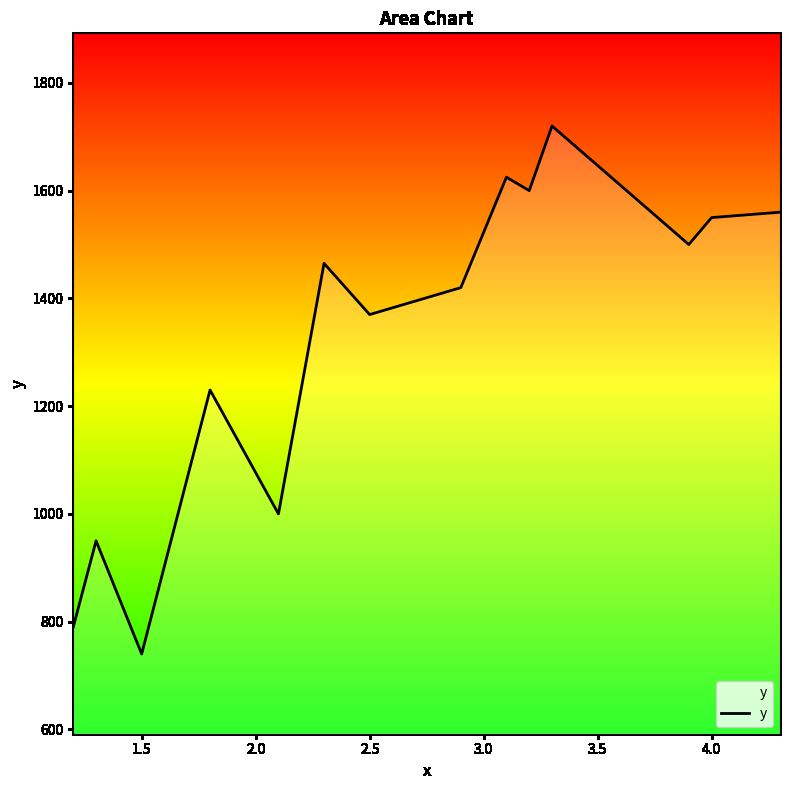

What is the minimum value shown in the chart?

740